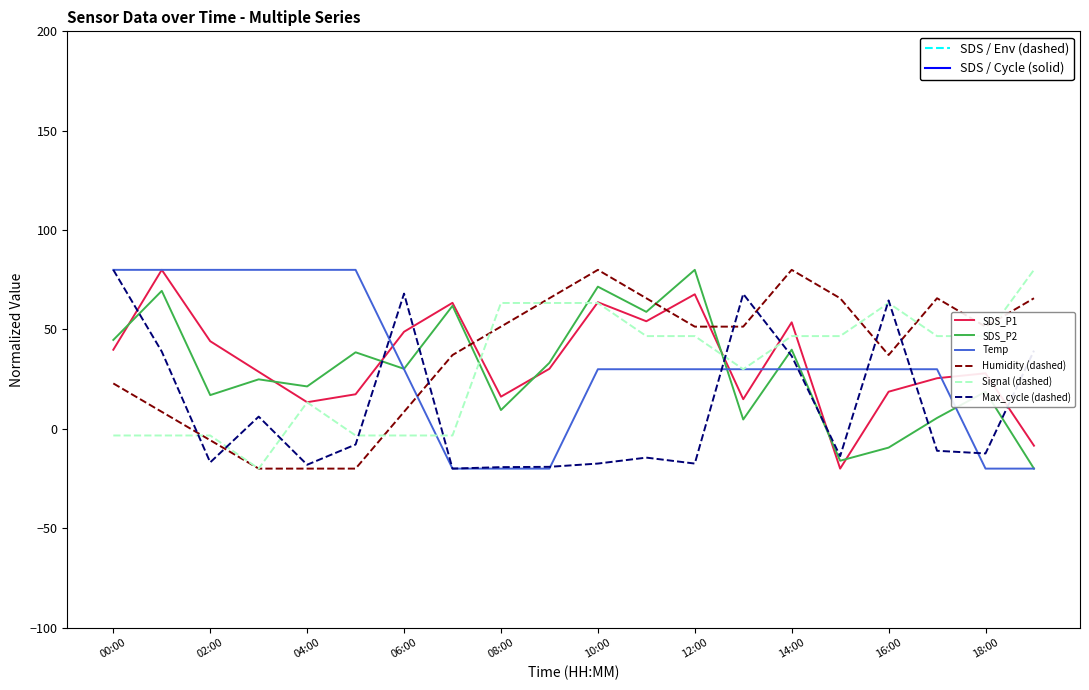

After their last crossing, which series has the higher values: Humidity (dashed) or SDS_P1?

Humidity (dashed)